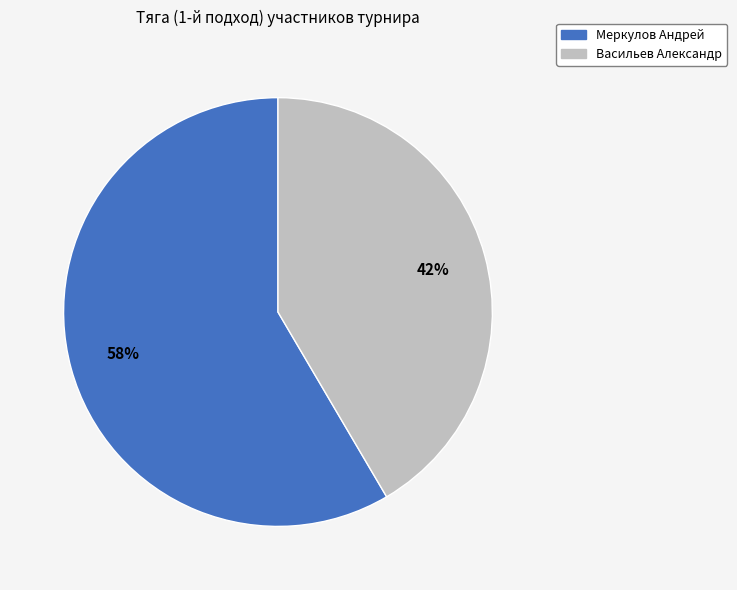

Count the number of slices in the pie.

2